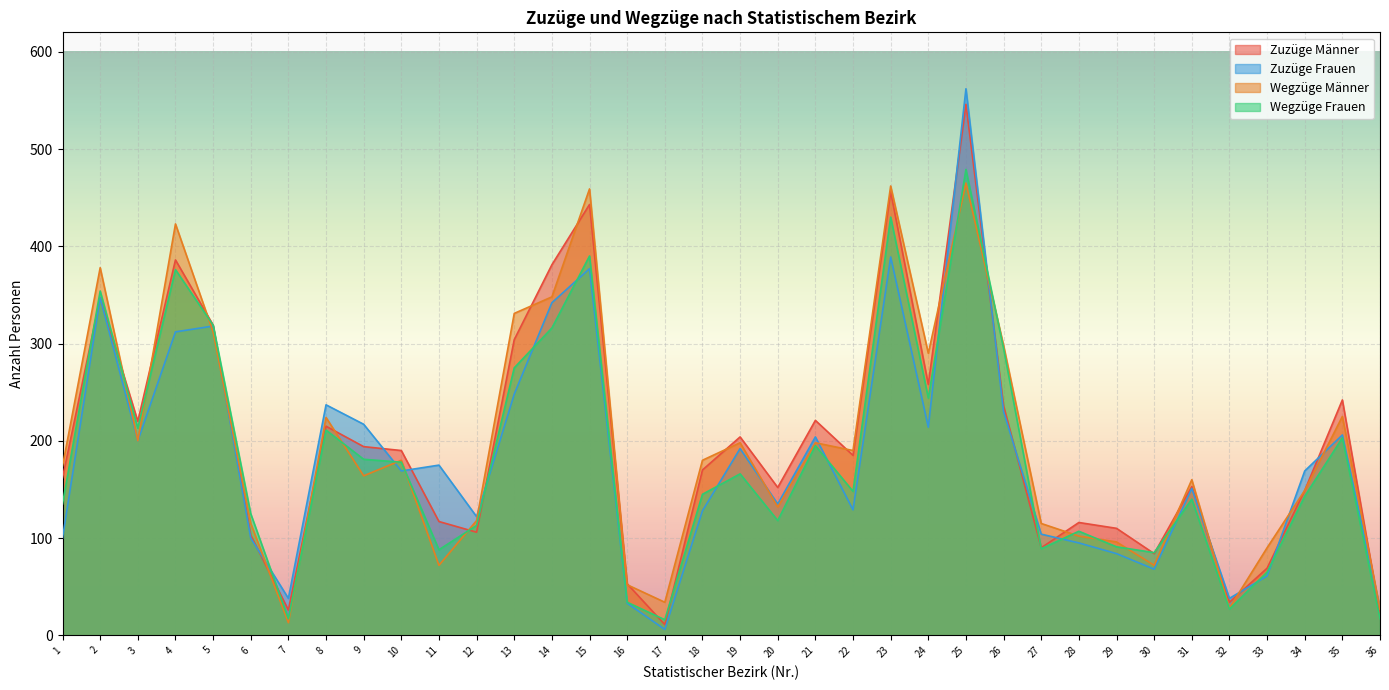

What is the difference between the highest and lowest values at 18?

52